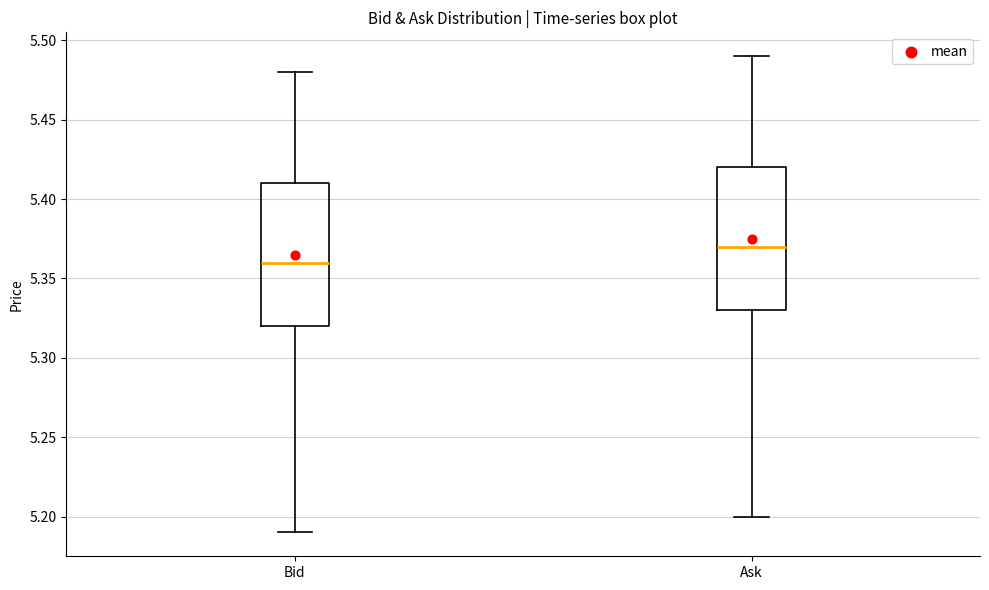

Where does the lower whisker of the box for Bid end on the y-axis? The values are not printed on the chart, so give them approximately, as read against the axis.

5.19